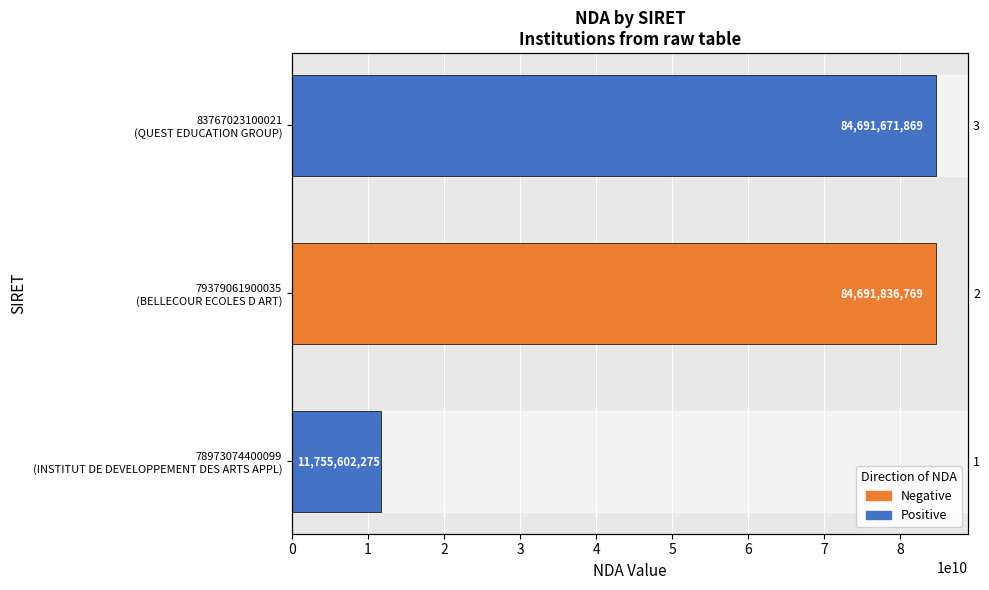

List the labels in order of value, largest first.

79379061900035 (BELLECOUR ECOLES D ART), 83767023100021 (QUEST EDUCATION GROUP), 78973074400099 (INSTITUT DE DEVELOPPEMENT DES ARTS APPL)